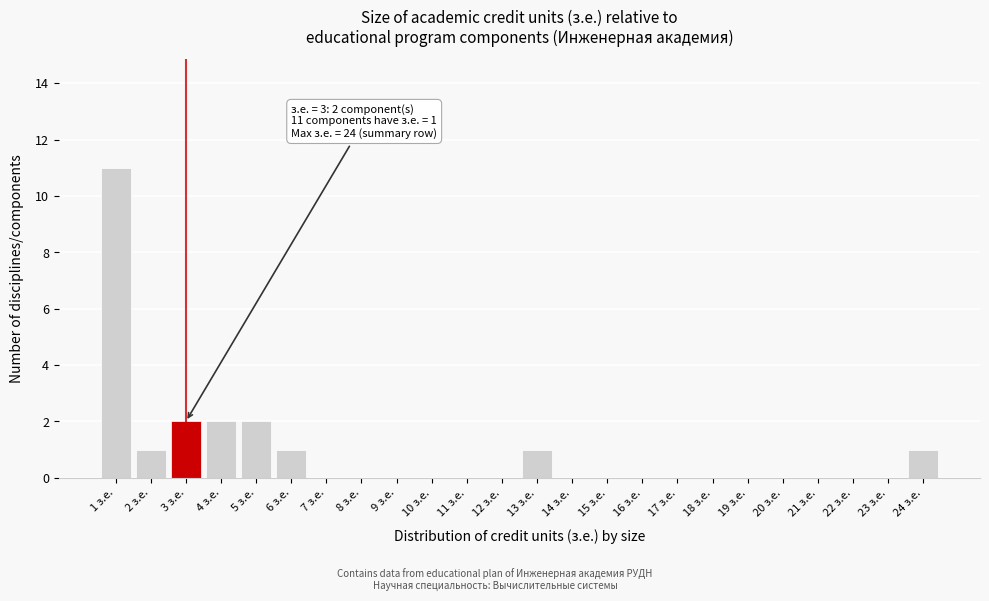

Which range on the x-axis has the tallest bar?

0.5 to 1.5